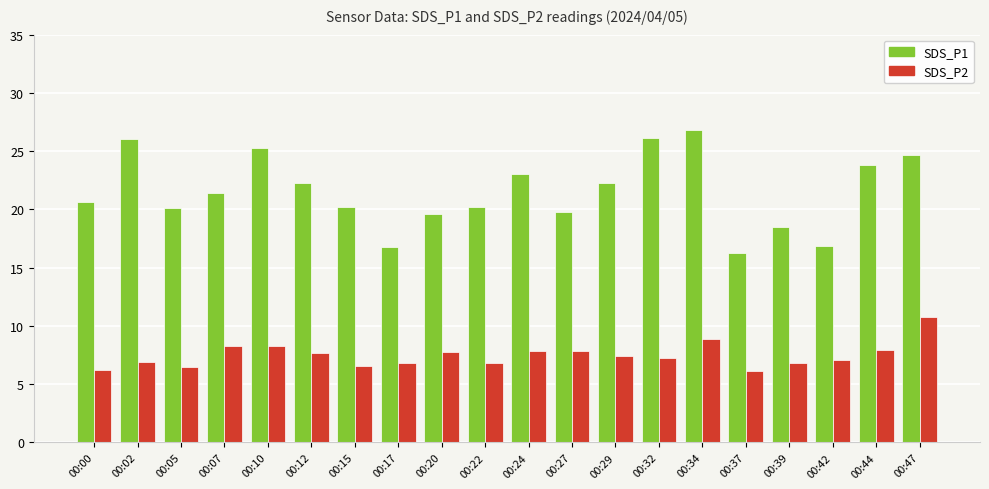

At which label does SDS_P1 reach its peak?

00:34